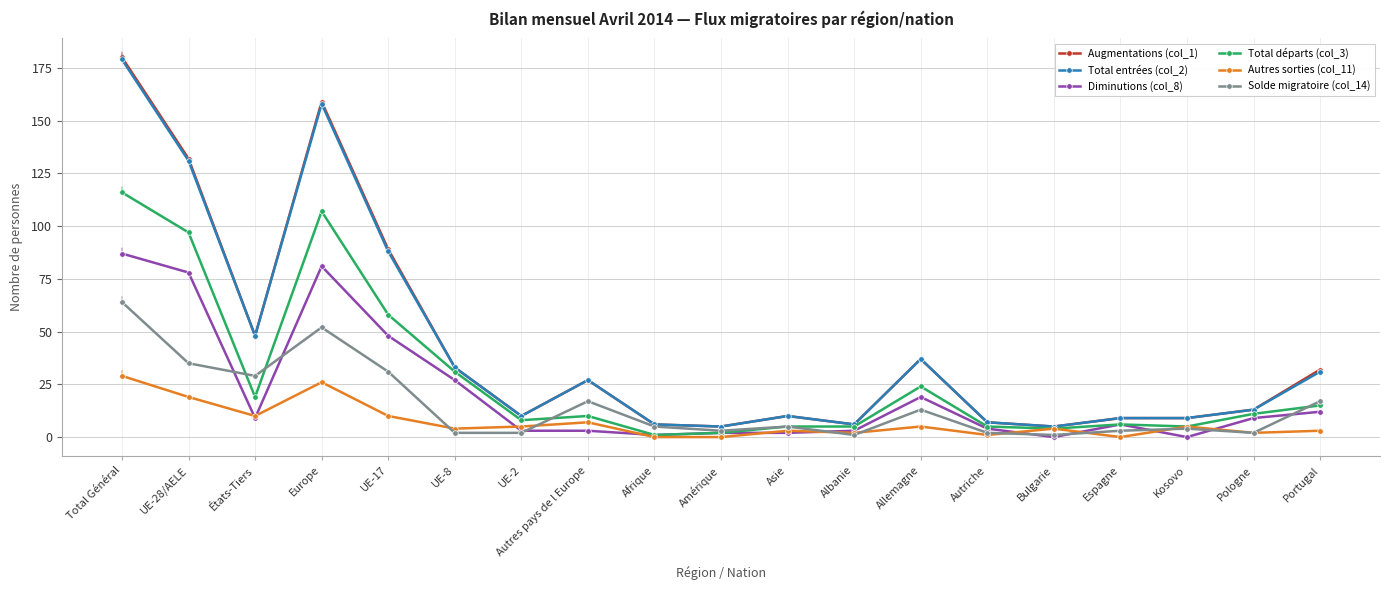

Count the number of data series in this chart.

6